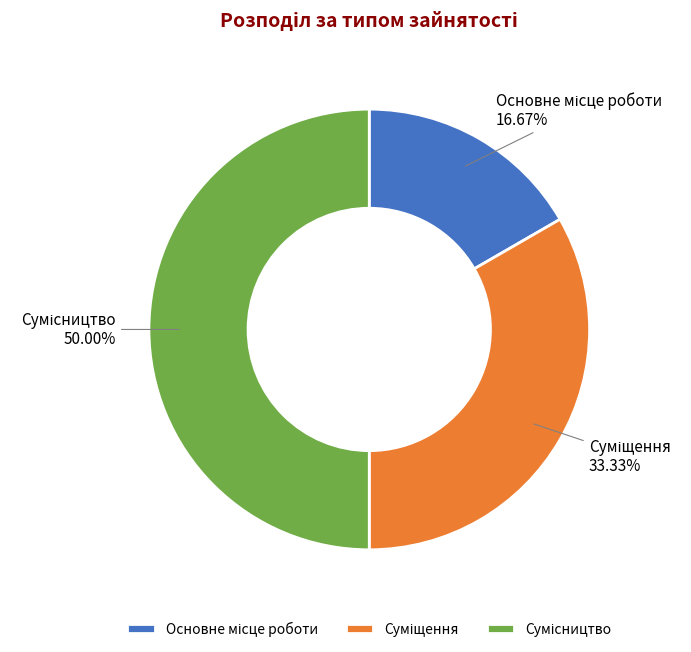

What is the largest slice in the pie chart?

Сумісництво